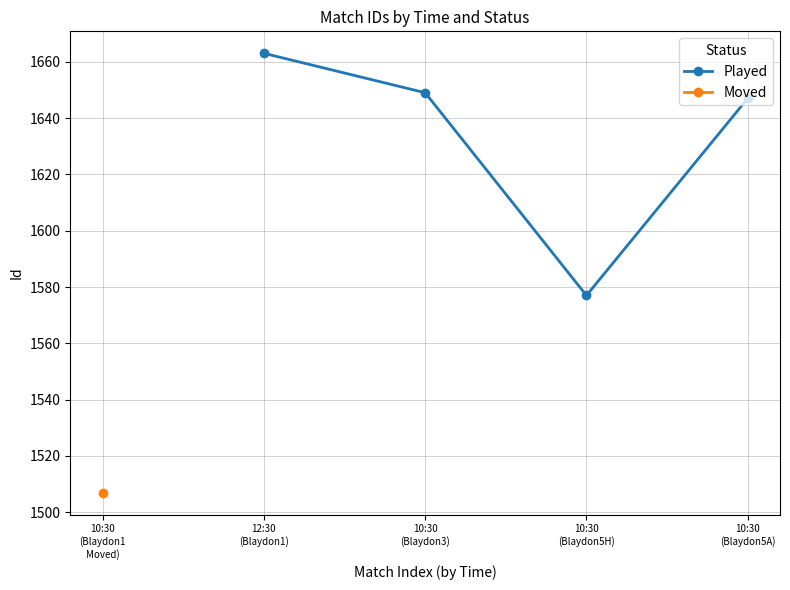

True or false: Played has more than 0 points higher than both neighbors.

False